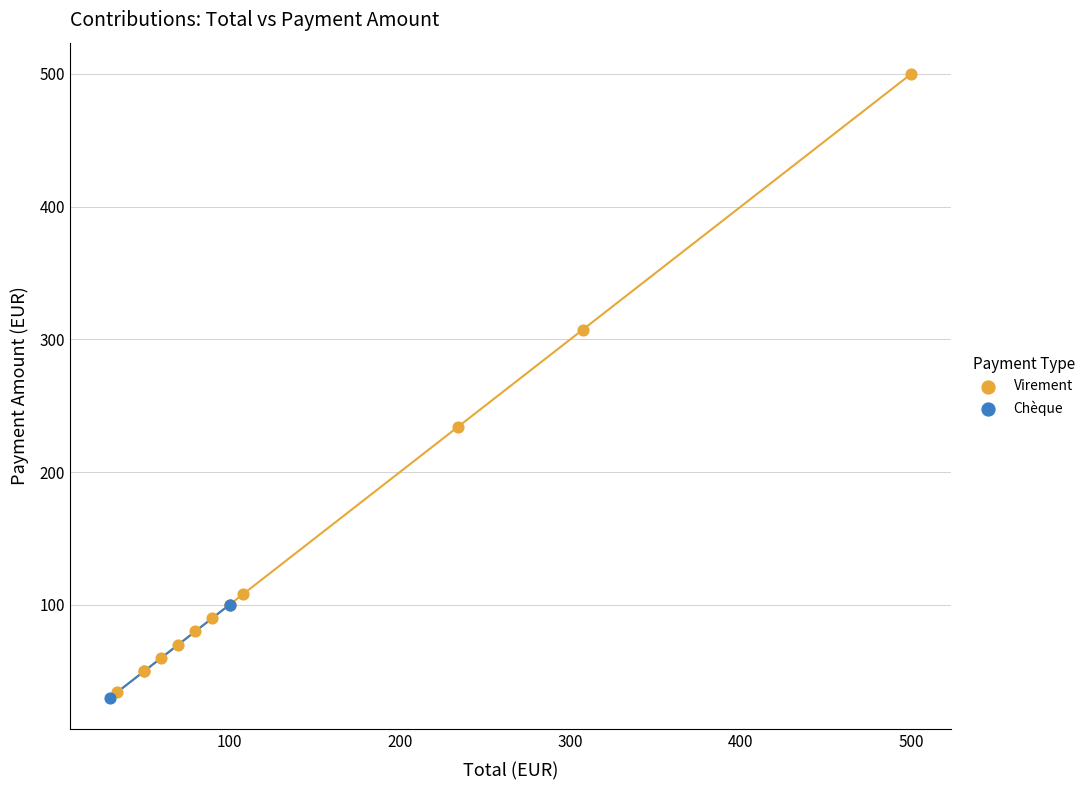

What are all the series names shown in the legend?

Virement, Chèque